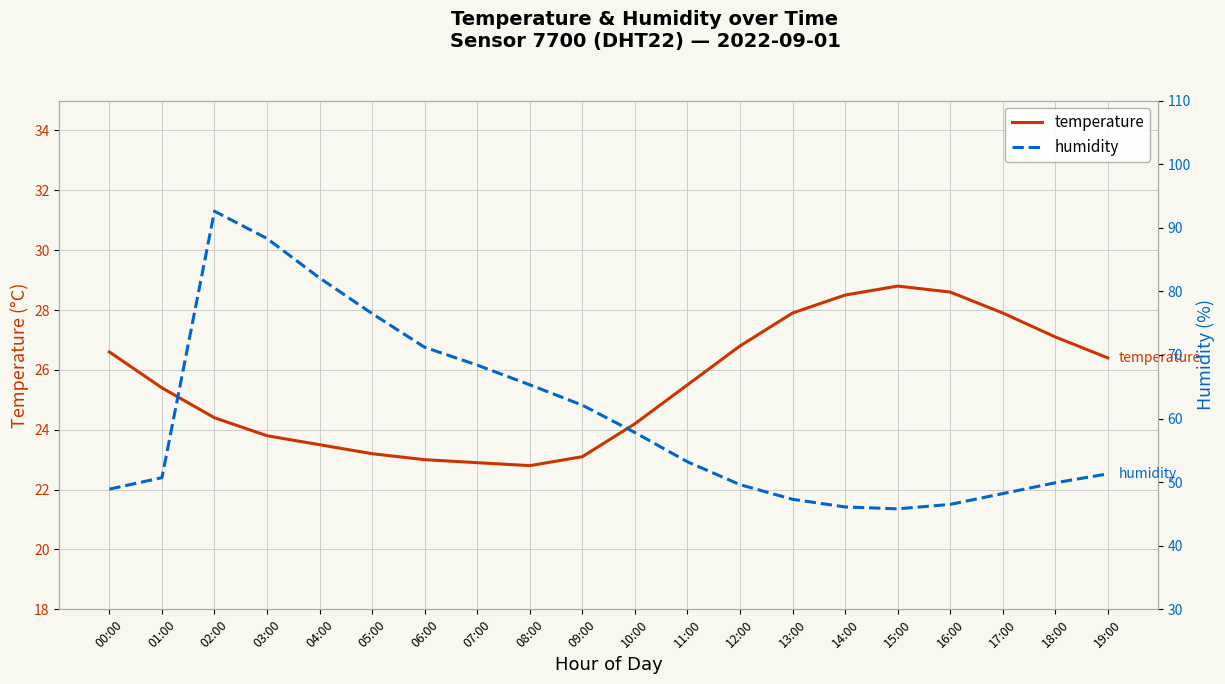

Reading right to left, list all the values displayed in this chart.

temperature: 26.4	27.1	27.9	28.6	28.8	28.5	27.9	26.8	25.5	24.2	23.1	22.8	22.9	23.0	23.2	23.5	23.8	24.4	25.4	26.6
humidity: 51.3	49.9	48.2	46.5	45.8	46.1	47.3	49.6	53.2	57.8	62.1	65.3	68.4	71.2	76.5	82.1	88.3	92.6	50.7	48.9